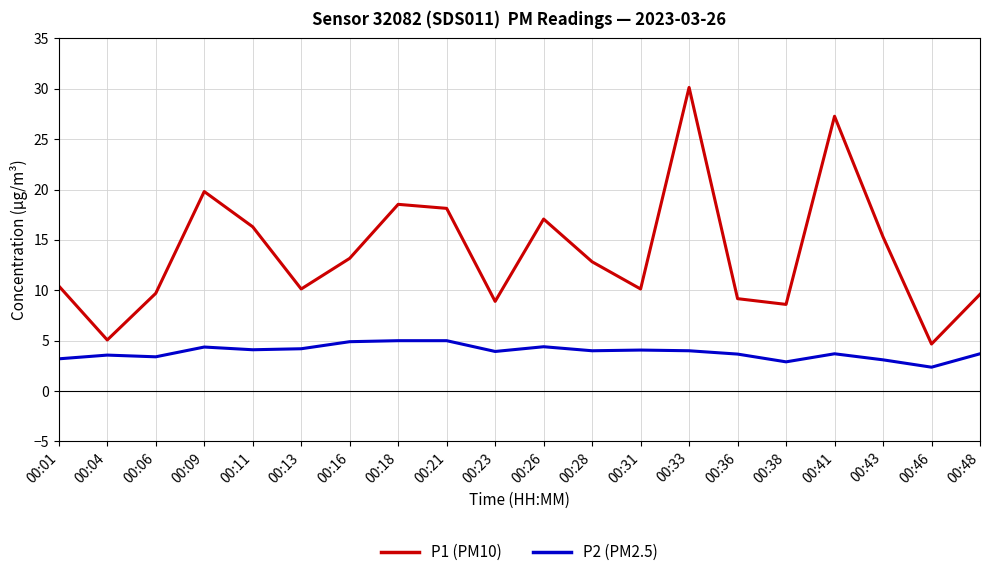

Which category has the highest value in the P1 (PM10) series?

00:33